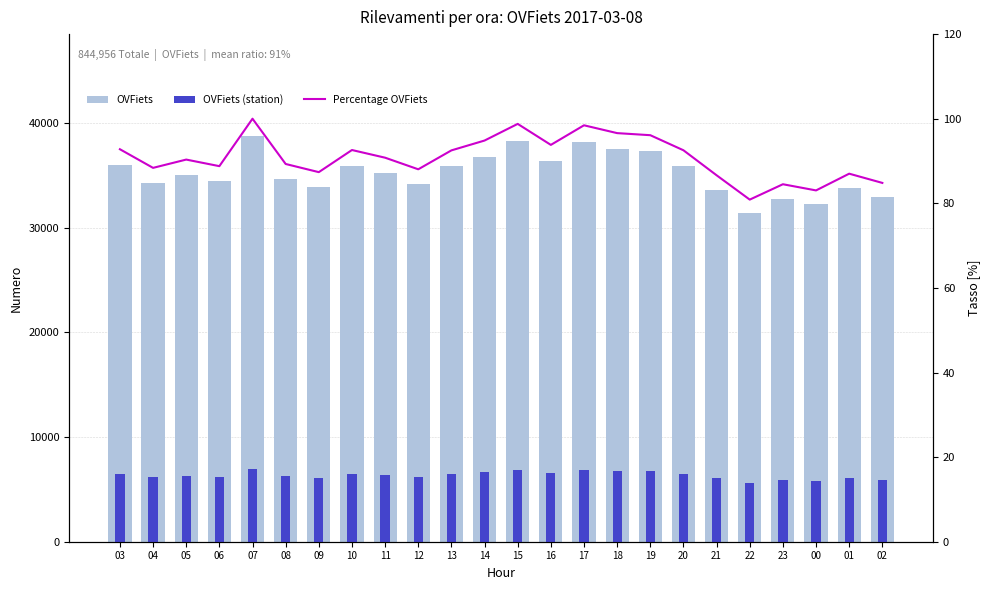

Is it true that Percentage OVFiets equals 130.4 at 13?

False